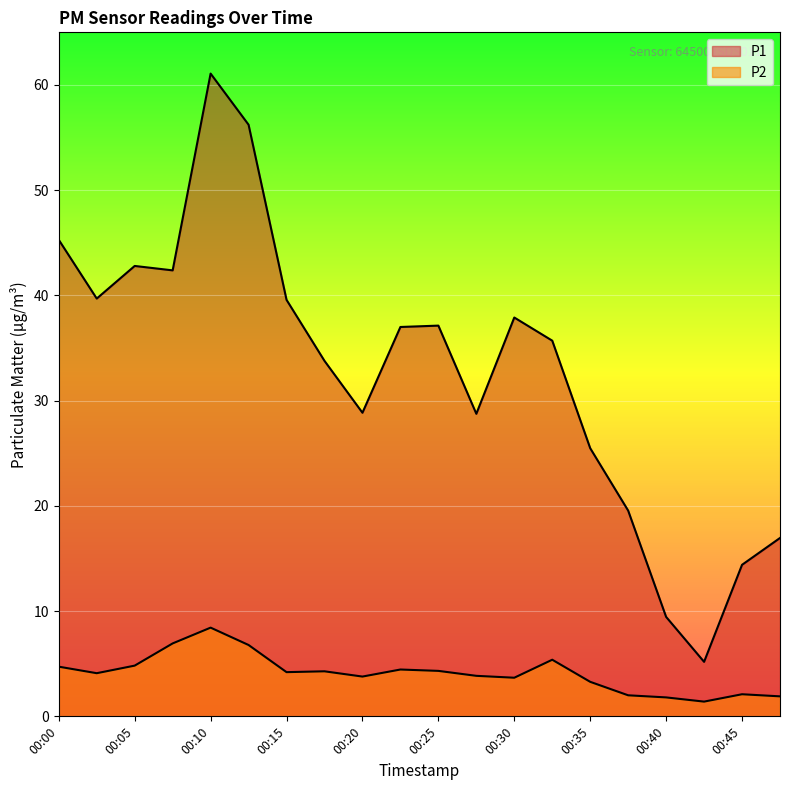

True or false: P1 has a value of 91.9 at 00:10.

False